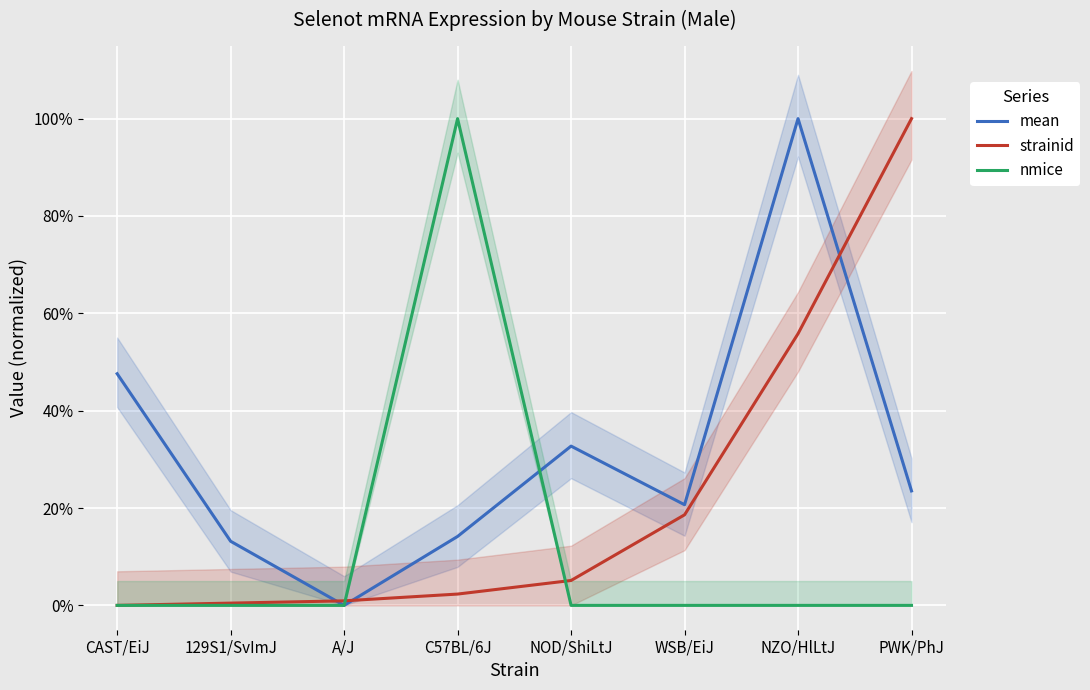

After their last crossing, which series has the higher values: nmice or strainid?

strainid